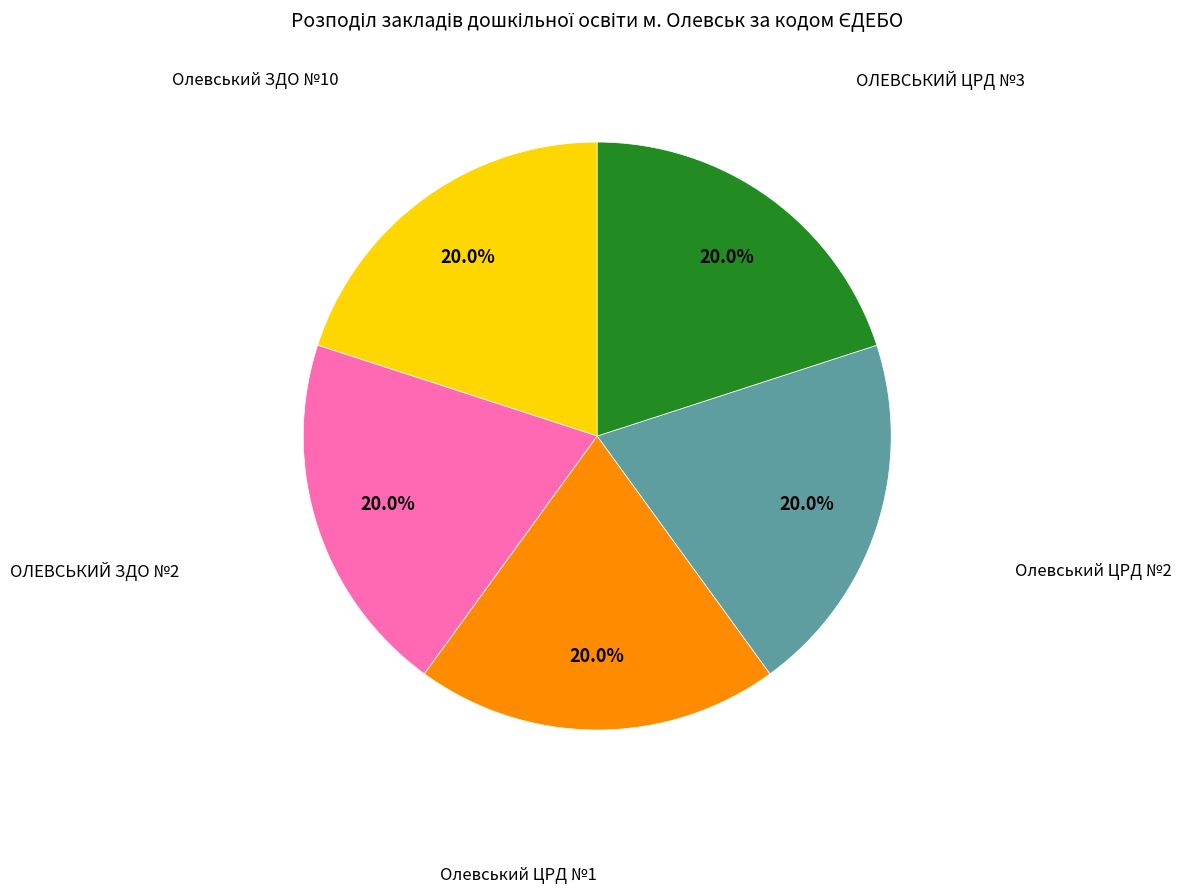

Is there any slice that represents more than half of the pie?

No